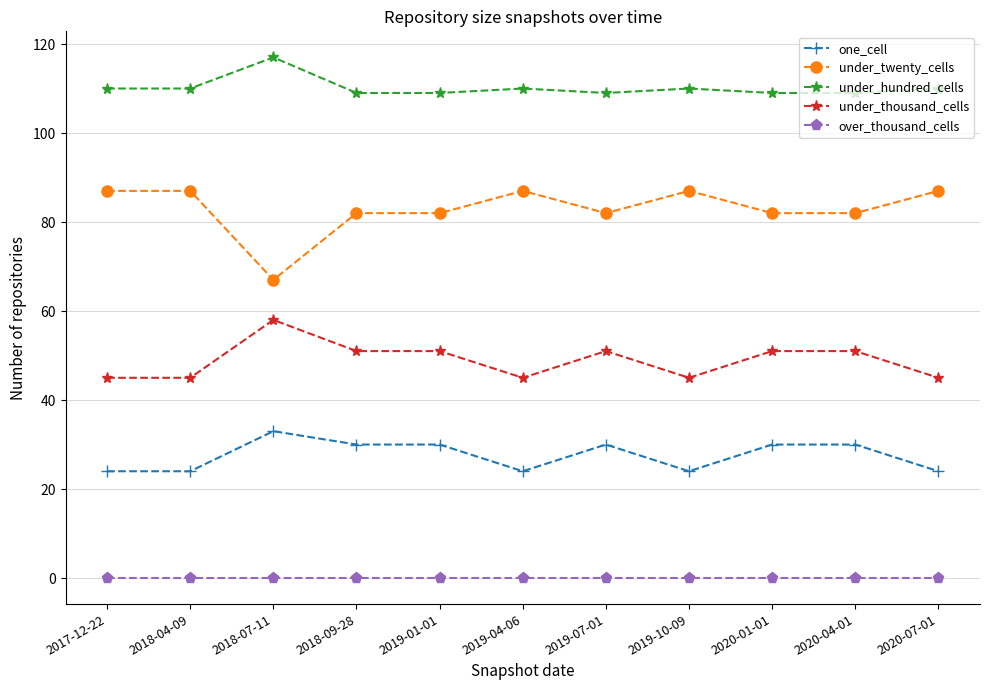

True or false: over_thousand_cells and one_cell intersect in this chart.

False